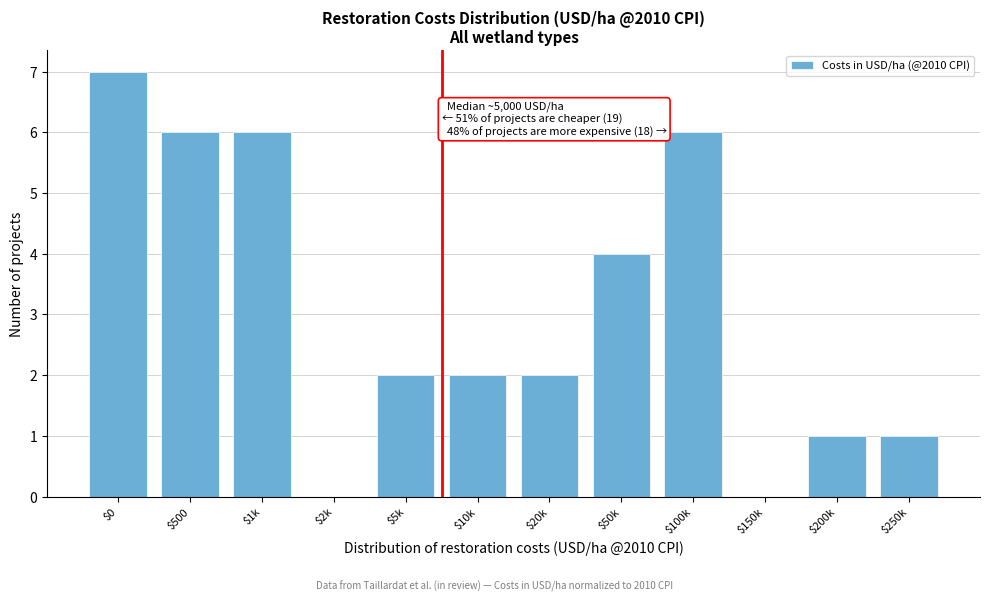

The value at $5k is 0. True or false?

False